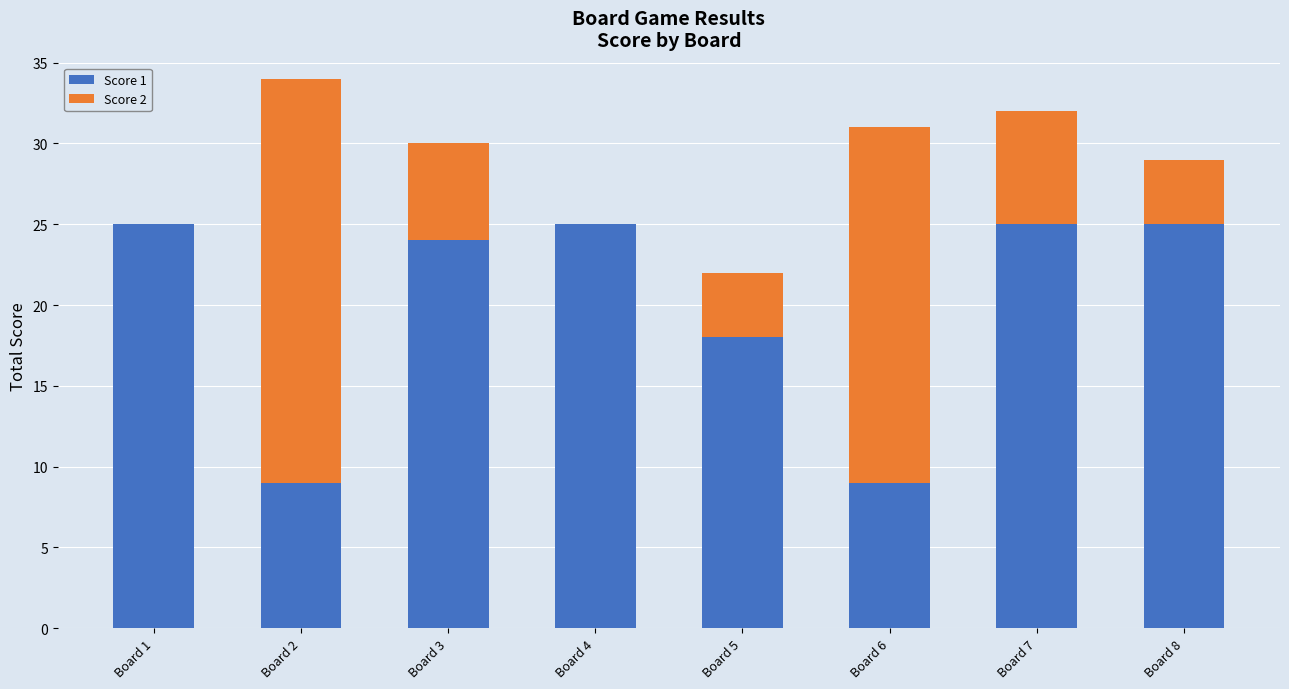

What is the total value across all series at Board 7?

32